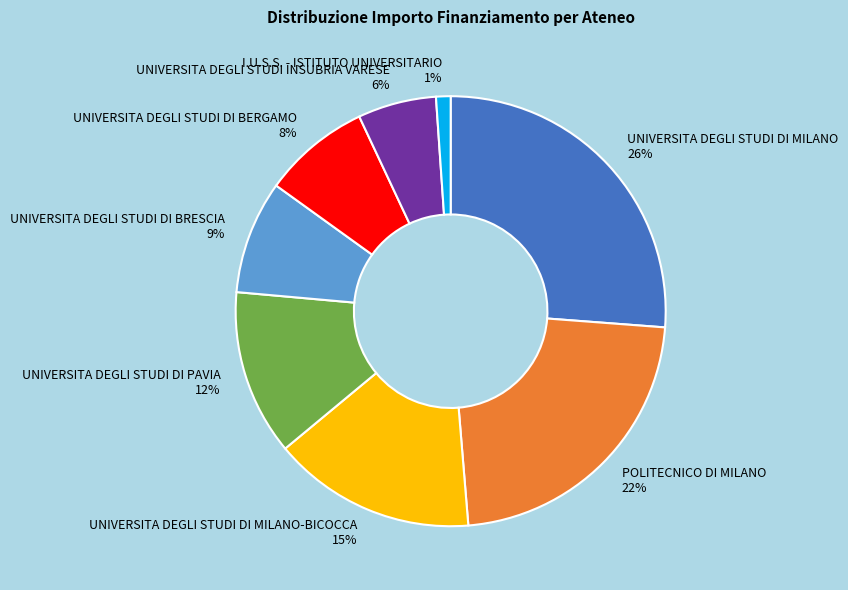

To the nearest percent, what is the difference between the largest and smallest slice percentages?

25%